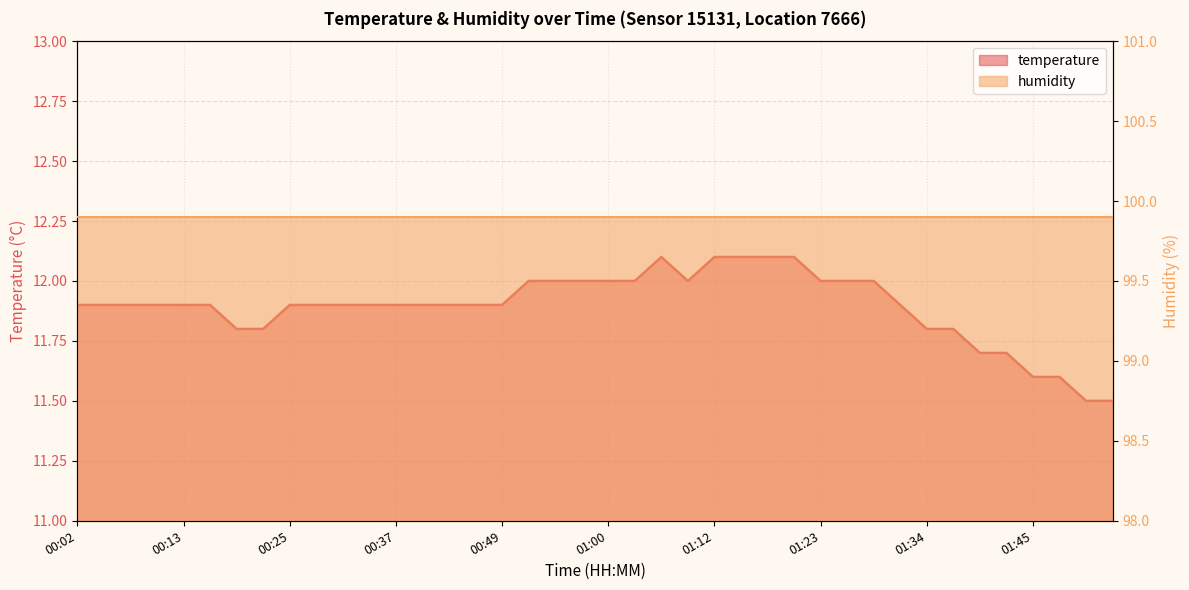

List the labels in order of value, smallest first.

01:51, 01:54, 01:45, 01:48, 01:40, 01:42, 00:19, 00:22, 01:34, 01:37, 00:02, 00:05, 00:08, 00:10, 00:13, 00:16, 00:25, 00:28, 00:31, 00:35, 00:37, 00:41, 00:44, 00:46, 00:49, 01:31, 00:52, 00:55, 00:57, 01:00, 01:03, 01:09, 01:23, 01:26, 01:29, 01:06, 01:12, 01:14, 01:17, 01:20